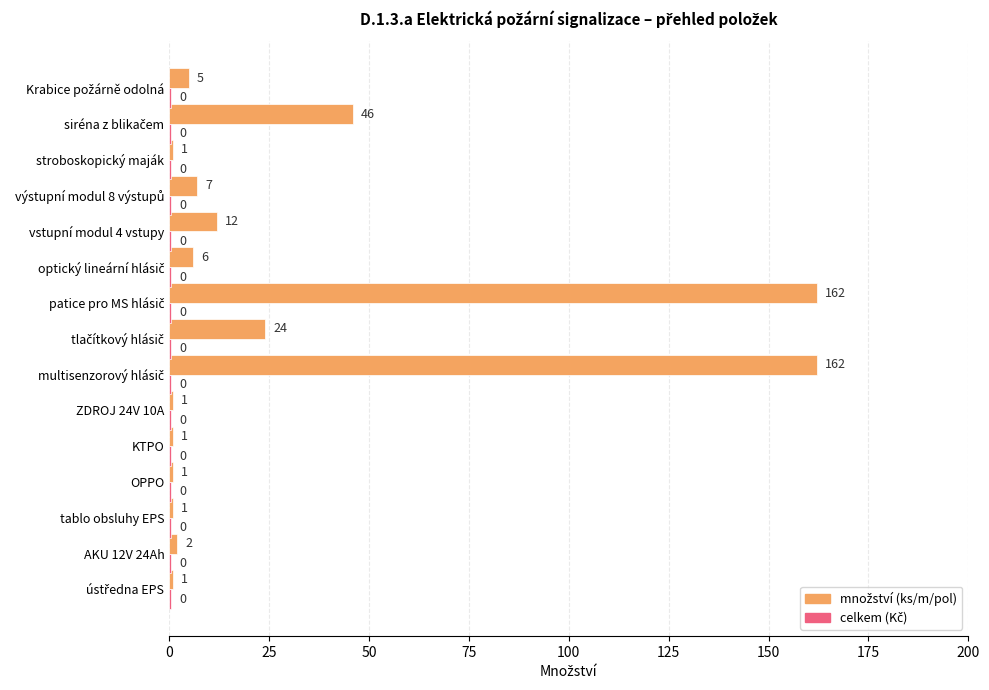

What position from the right is 150?

9